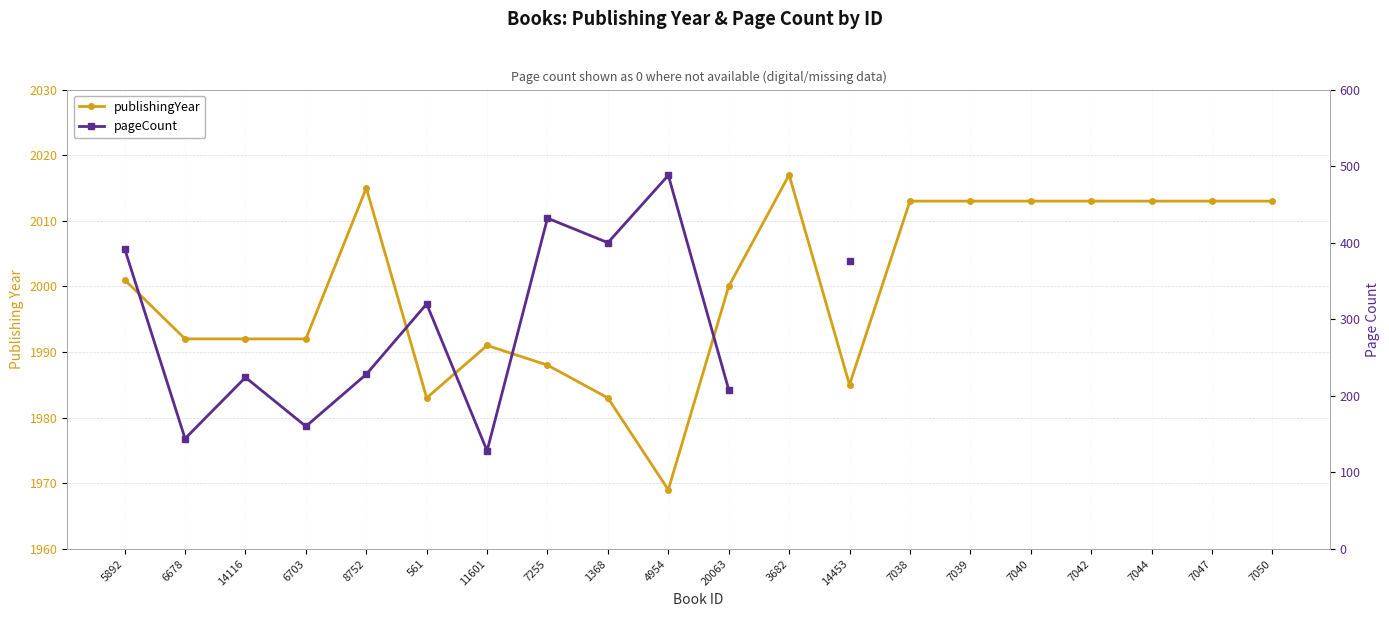

How many lines are shown in the chart?

2